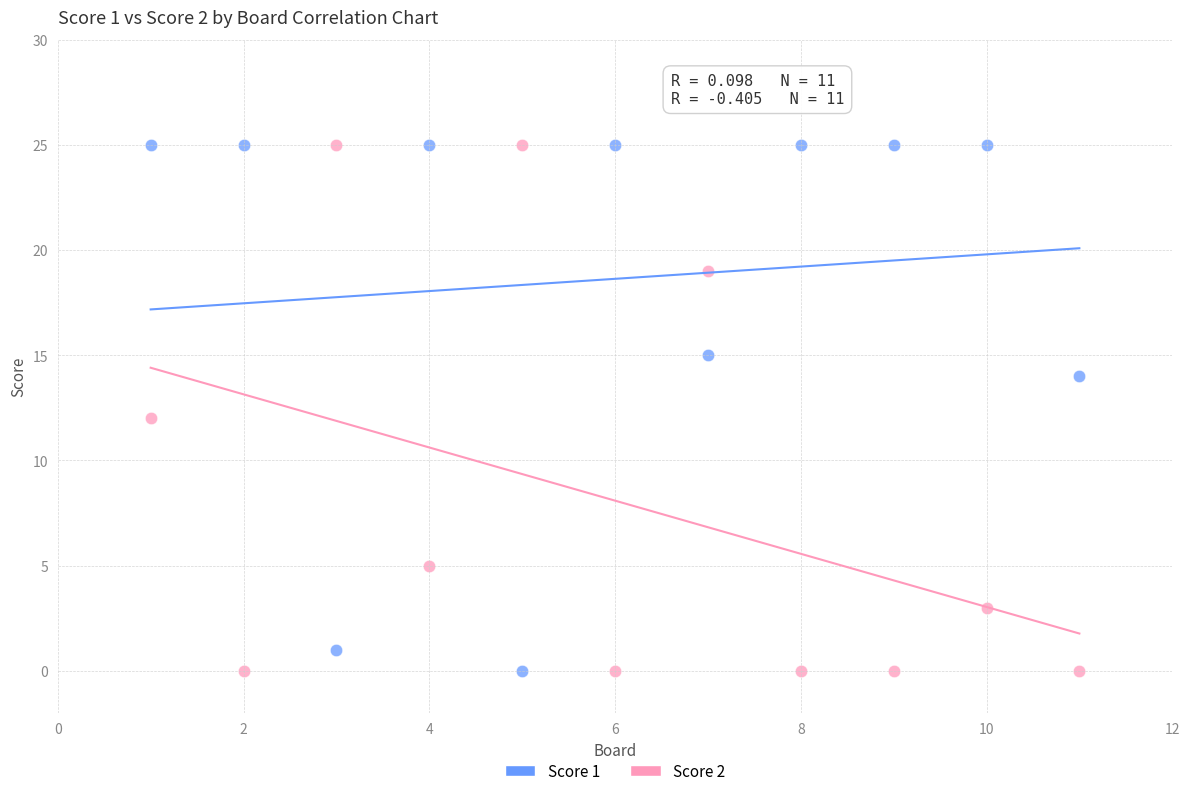

Across all data points, what is the range of Y values (max minus min)?

25